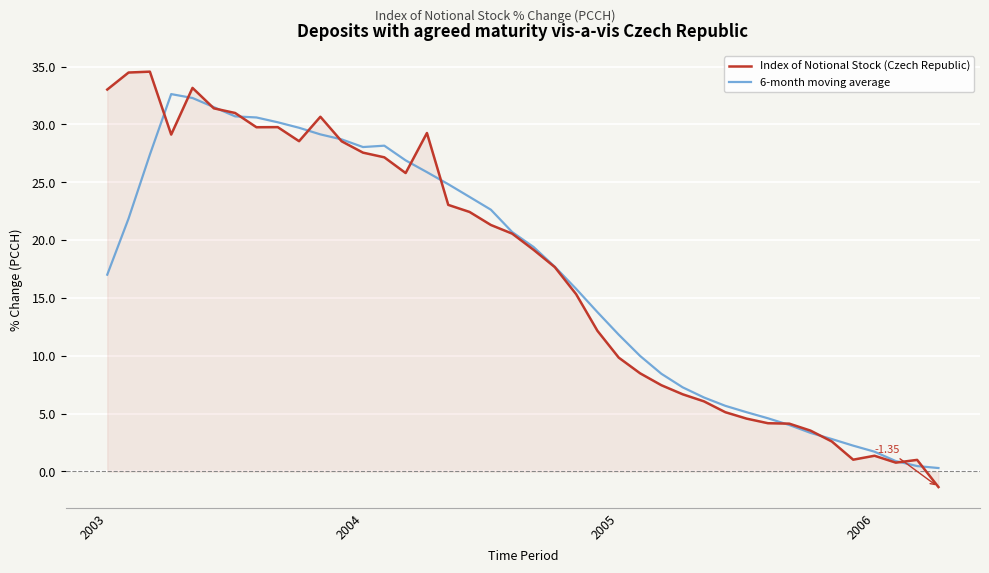

What is the difference between the maximum and minimum values in the Index of Notional Stock (Czech Republic) series?

35.9